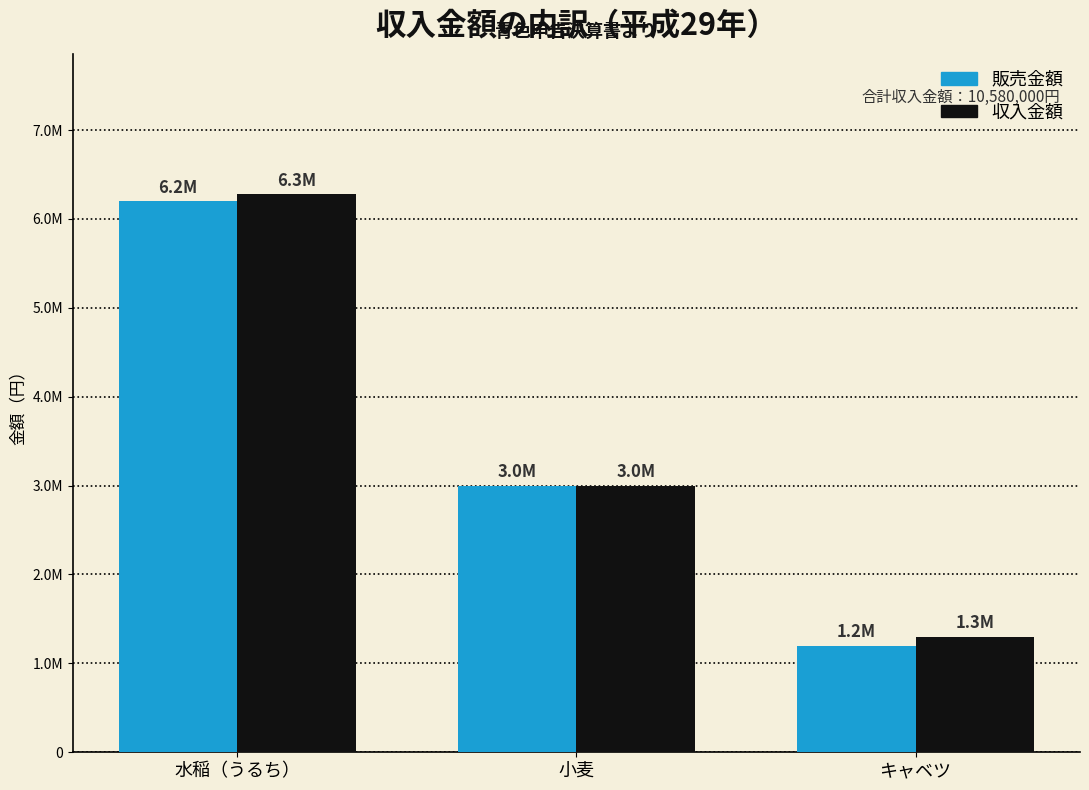

List the labels in order of 販売金額 value, smallest first.

キャベツ, 小麦, 水稲（うるち）